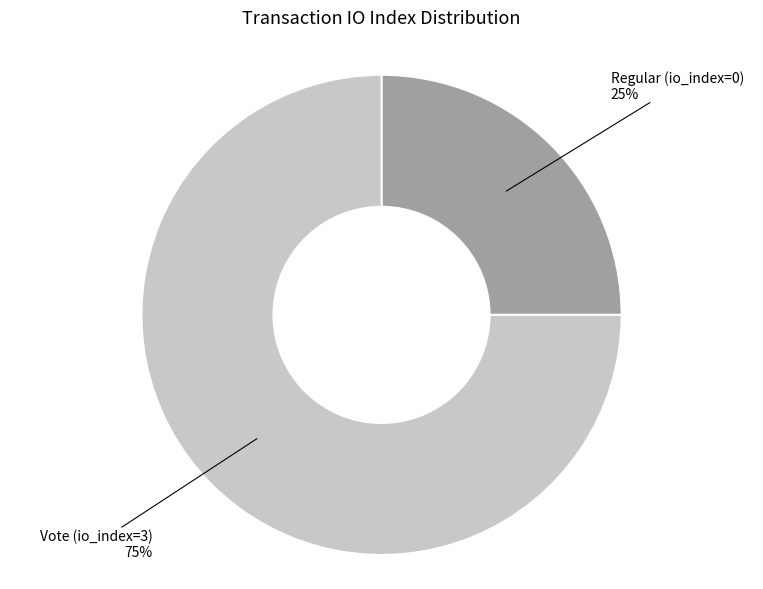

To the nearest percent, what is the difference between the largest and smallest slice percentages?

50%